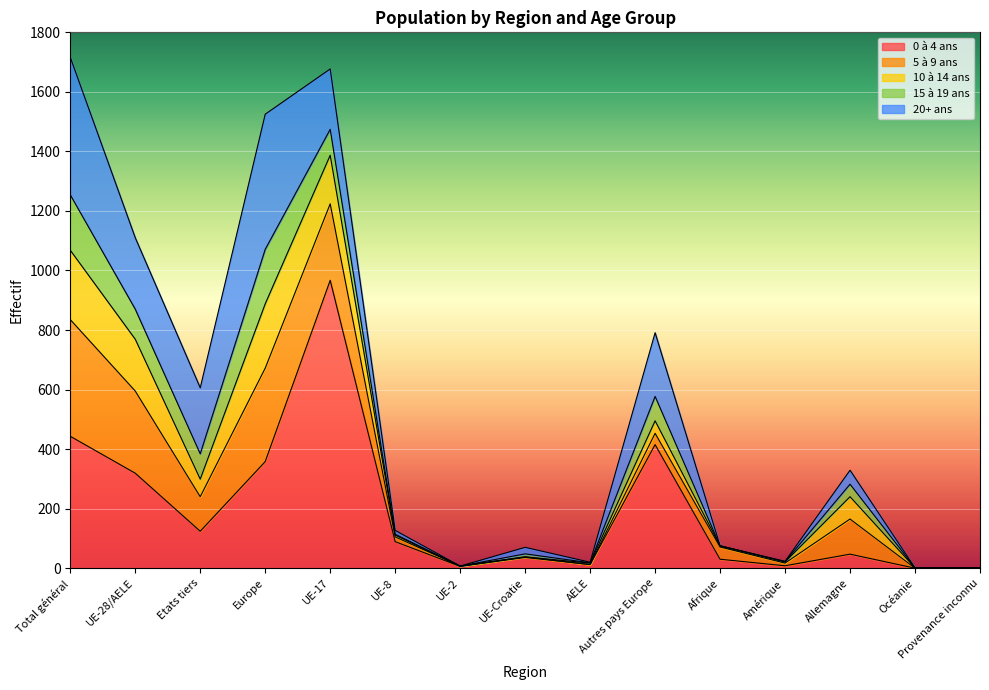

Between which two adjacent categories do 15 à 19 ans and 10 à 14 ans first intersect?

UE-28/AELE and Etats tiers